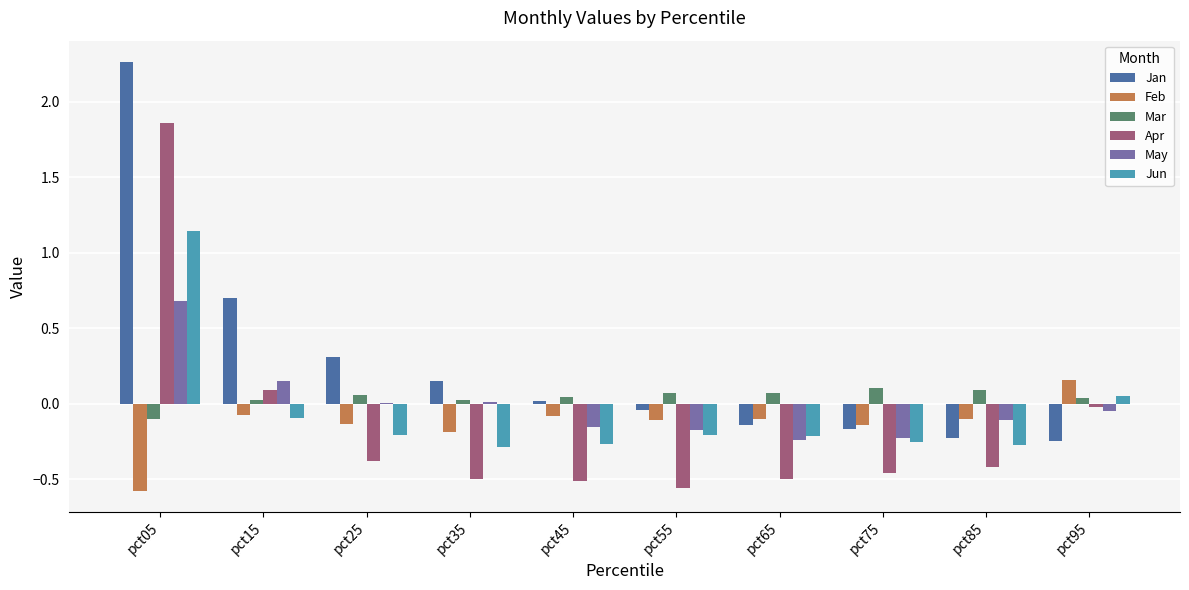

Which category has the highest value in the Jun series?

pct05